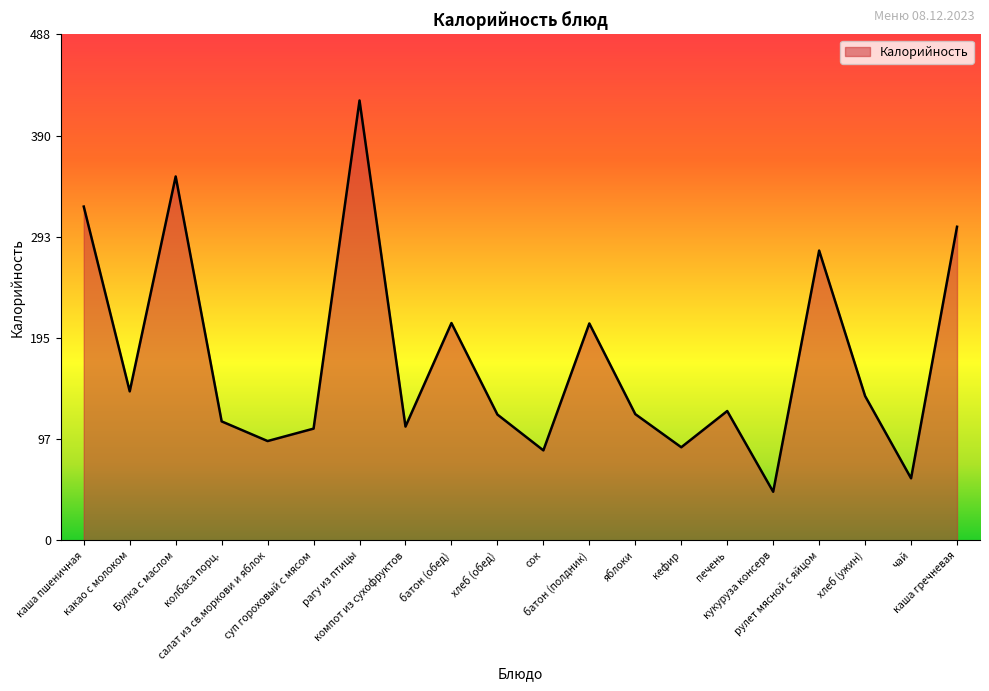

What value does the data have at кукуруза консерв?

47.0